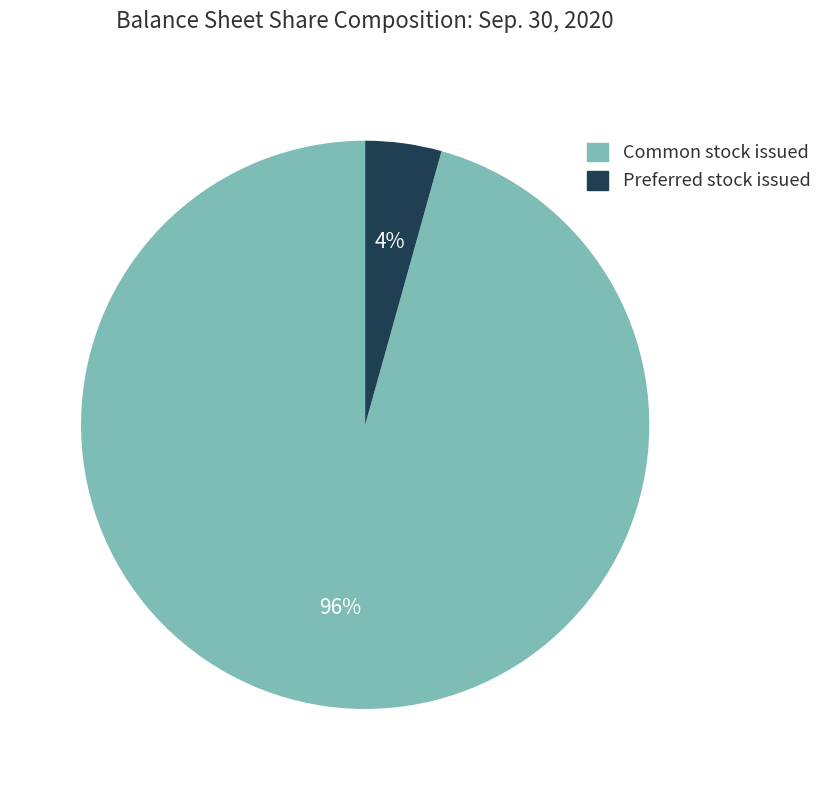

What is the largest slice in the pie chart?

Common stock issued